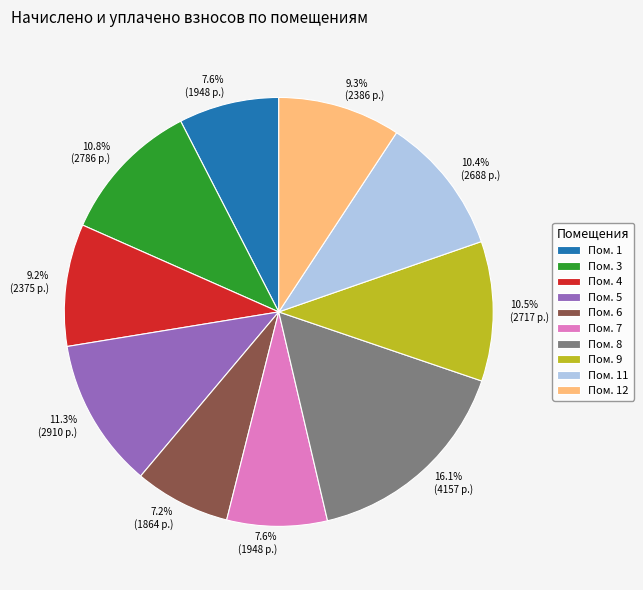

Does any single category account for the majority?

No